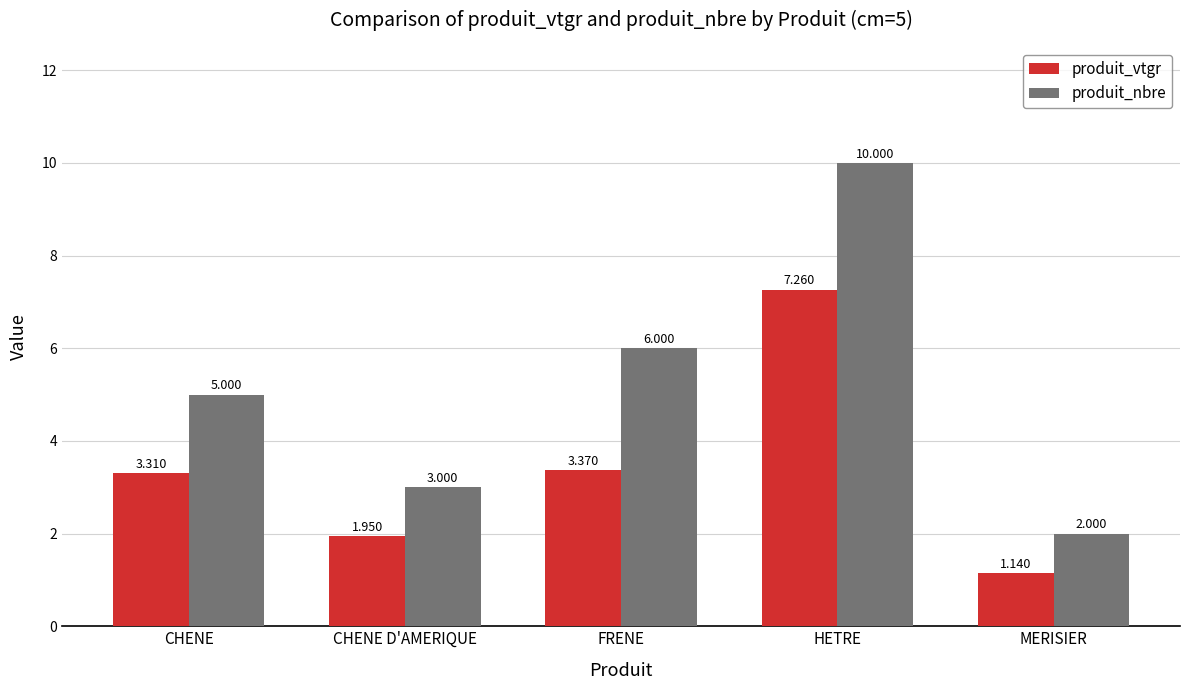

At MERISIER, list the series in order from smallest to largest.

produit_vtgr, produit_nbre